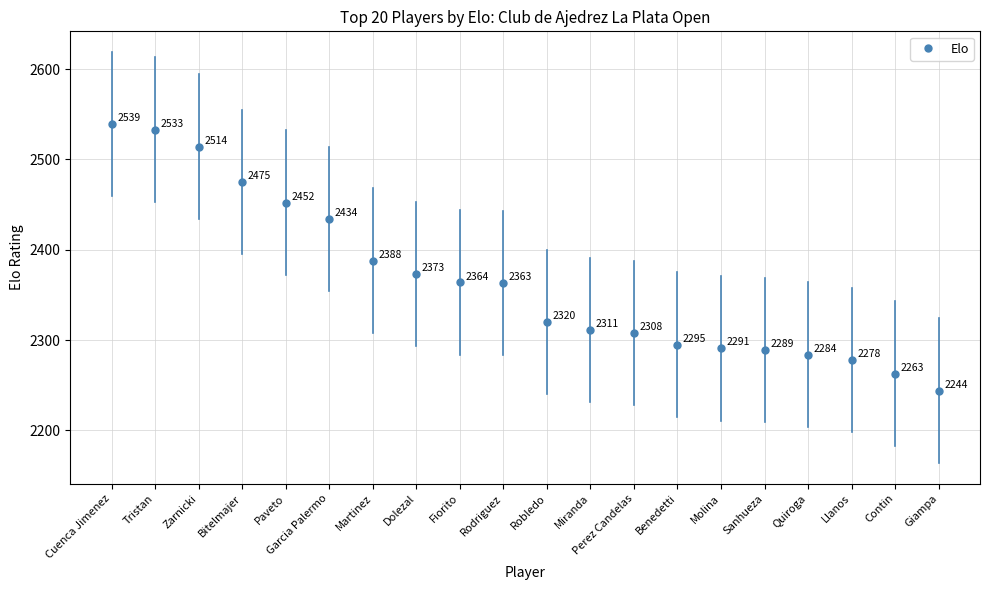

How many categories are shown in the chart?

20